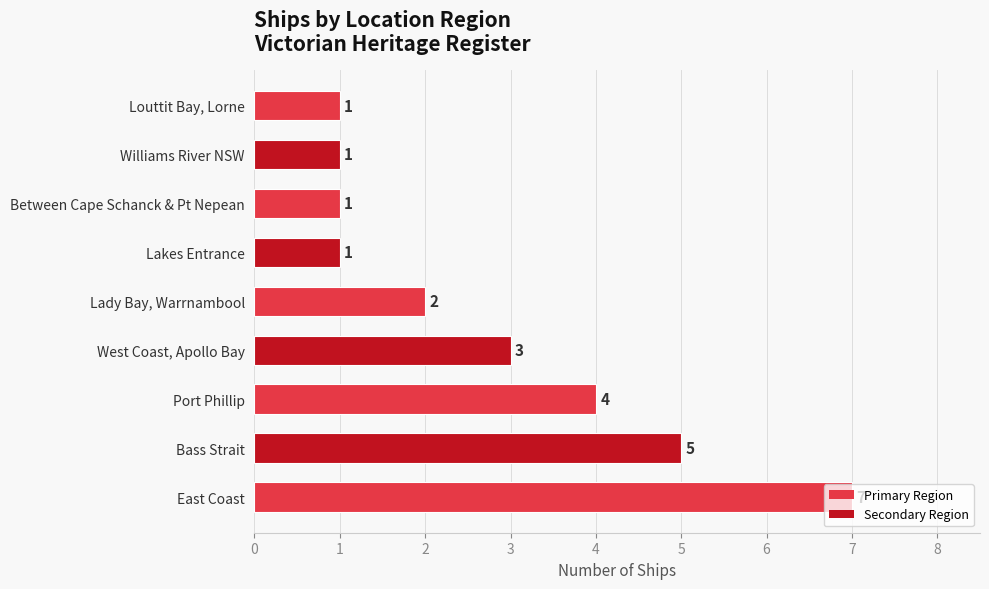

What is the maximum value shown in the chart?

7